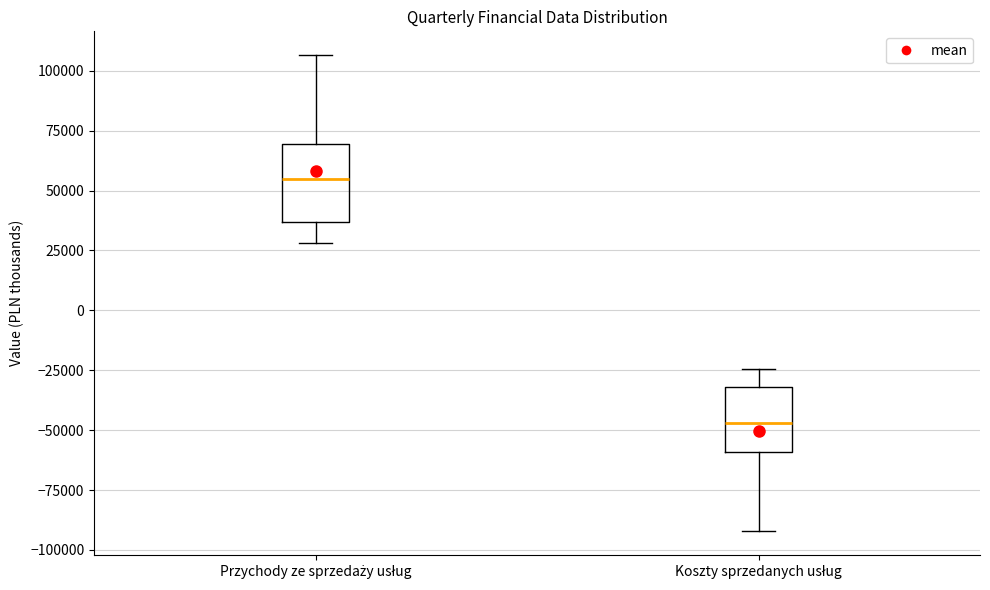

Reading left to right, read every box against the y-axis: the position of its median line, the range the box covers, and the ends of its whiskers. The values are not printed on the chart, so give them approximately, as read against the axis.

Przychody ze sprzedaży usług: median 55000, box 35000 to 70000, whiskers 30000 to 105000
Koszty sprzedanych usług: median -45000, box -60000 to -30000, whiskers -90000 to -25000